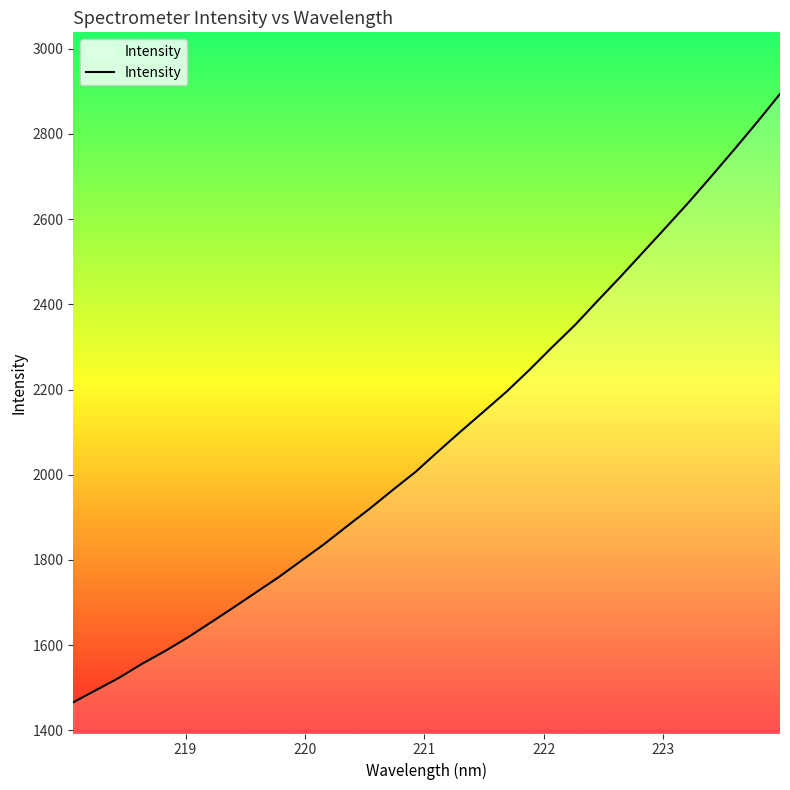

What is the greatest value displayed?

2893.5